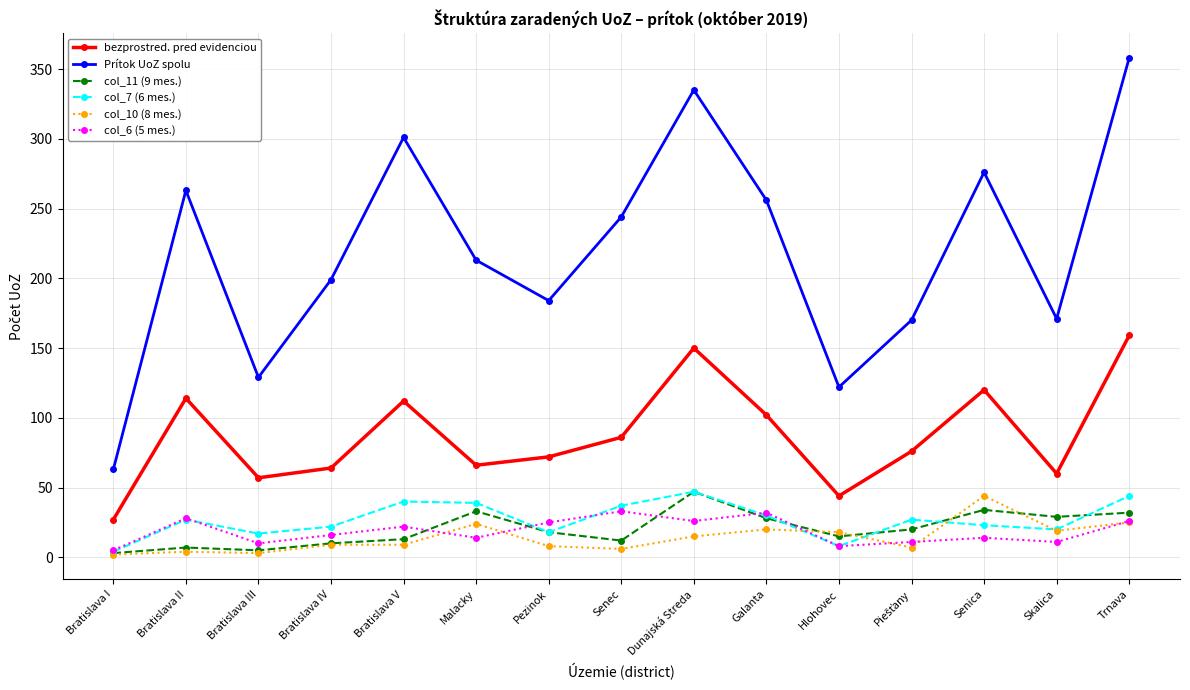

True or false: col_6 (5 mes.) has a value of 5 at Bratislava I.

True